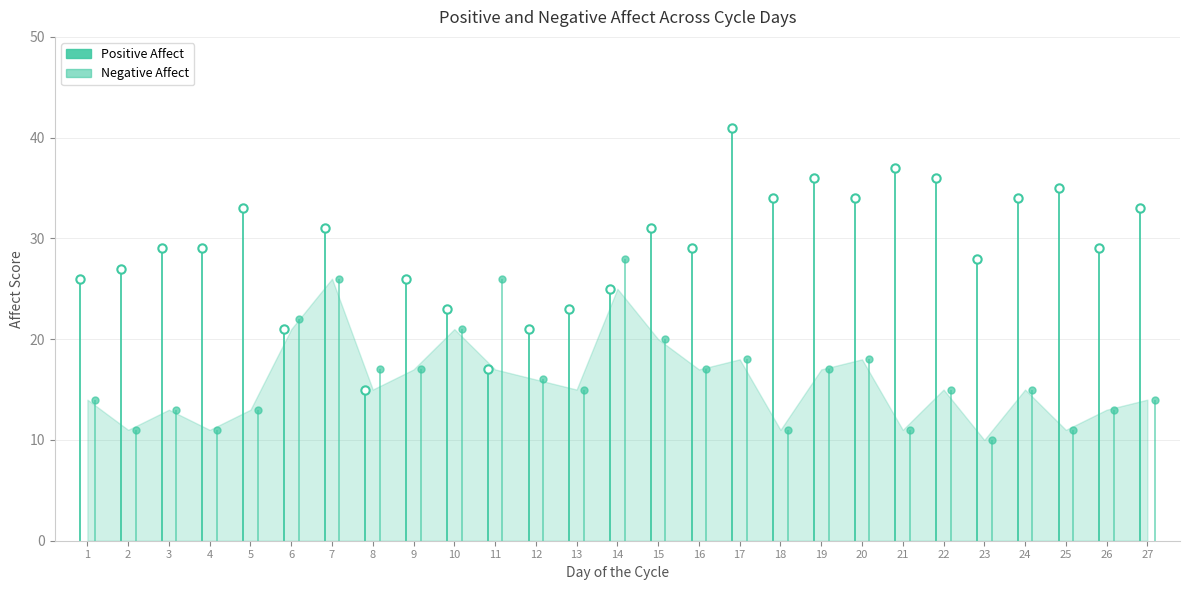

Is it true that Negative Affect equals 4 at 25?

False